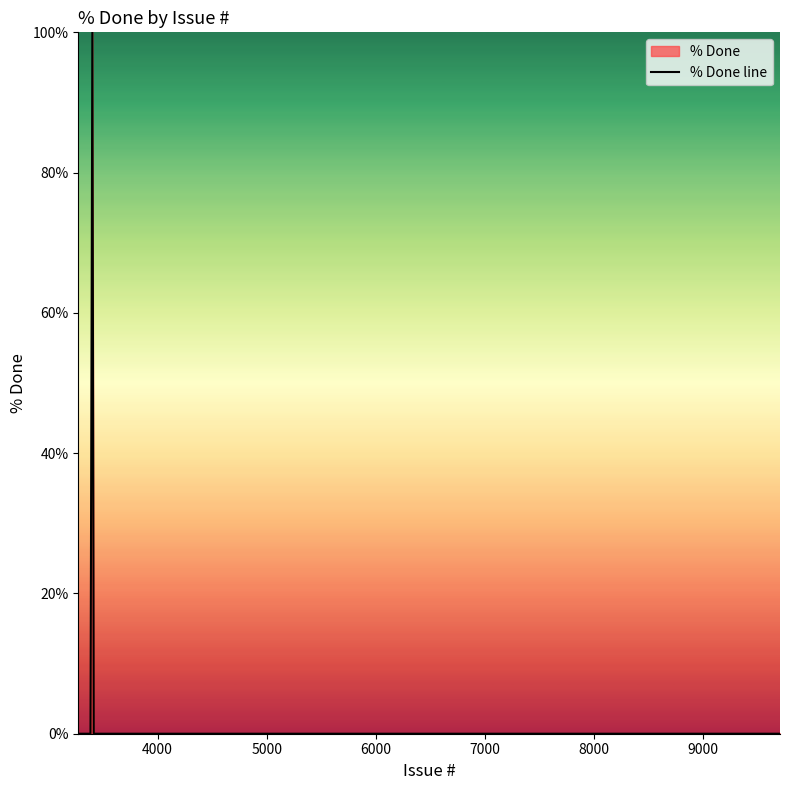

Reading left to right, list all the values displayed in this chart.

0	0	0	0	0	0	0	0	100	0	0	0	0	0	0	0	0	0	0	0	0	0	0	0	0	0	0	0	0	0	0	0	0	0	0	0	0	0	0	0